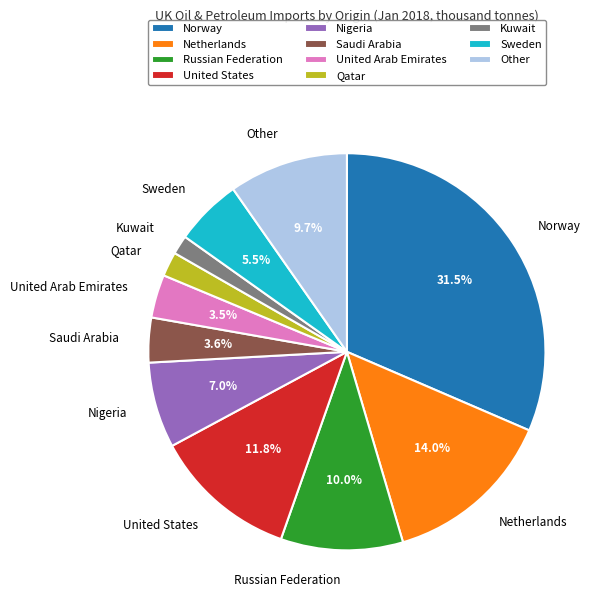

What is the largest slice in the pie chart?

Norway